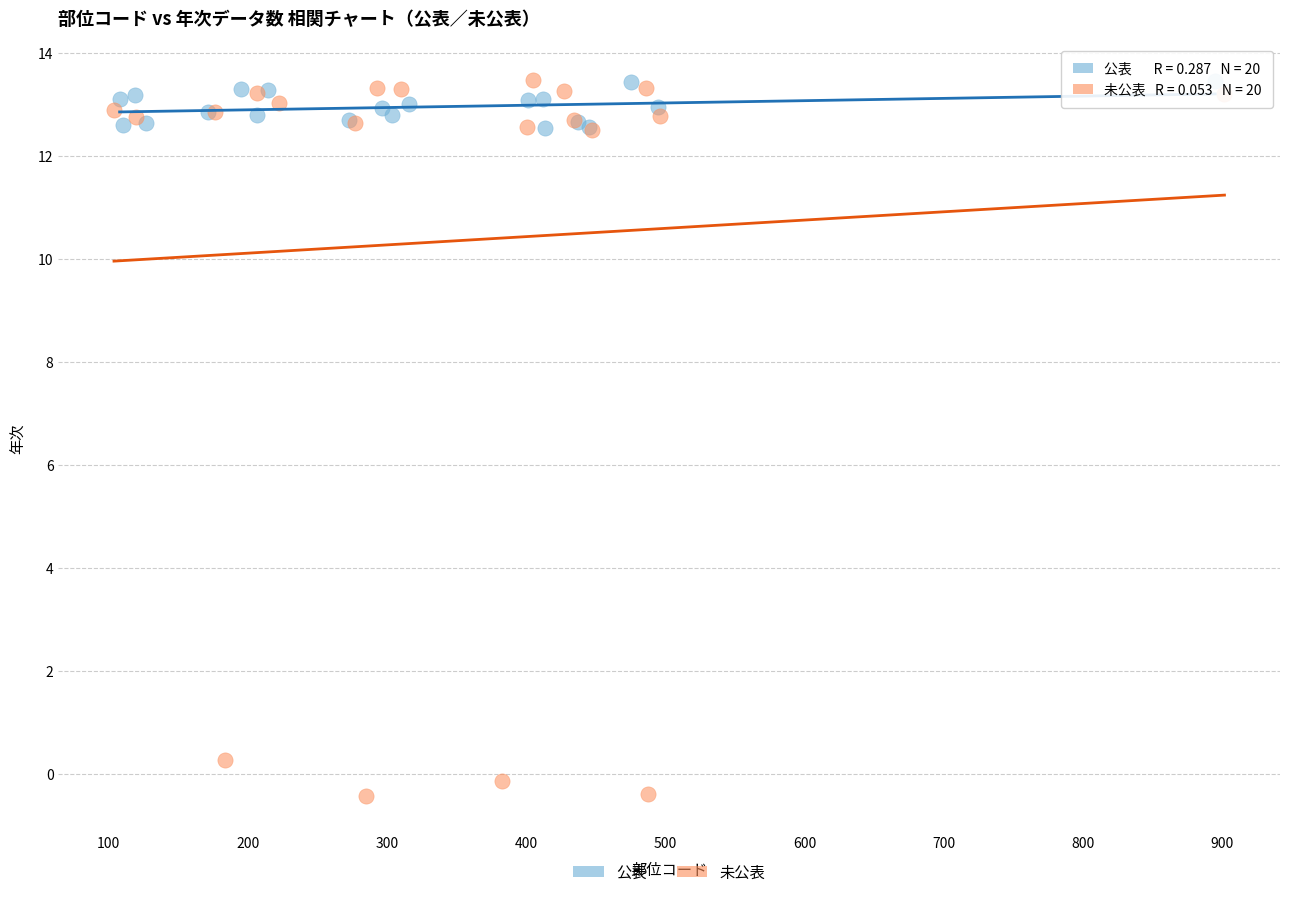

Which series has the widest spread of Y values?

未公表